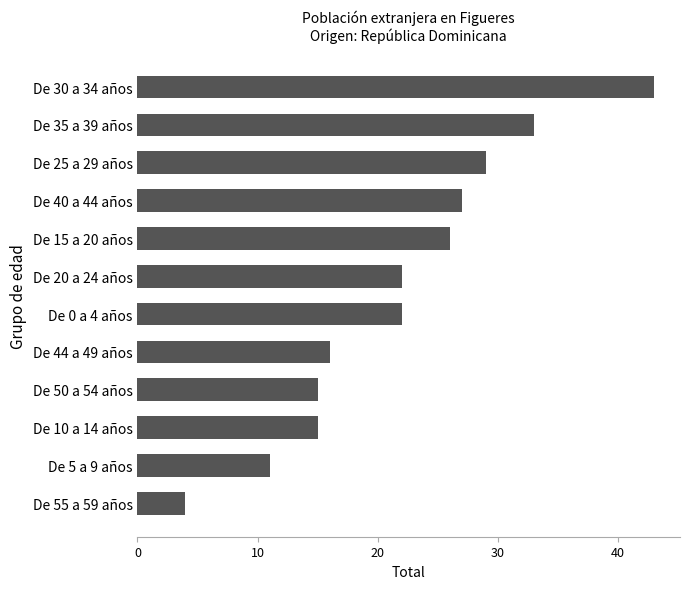

True or false: the data shows 22 at De 20 a 24 años.

True